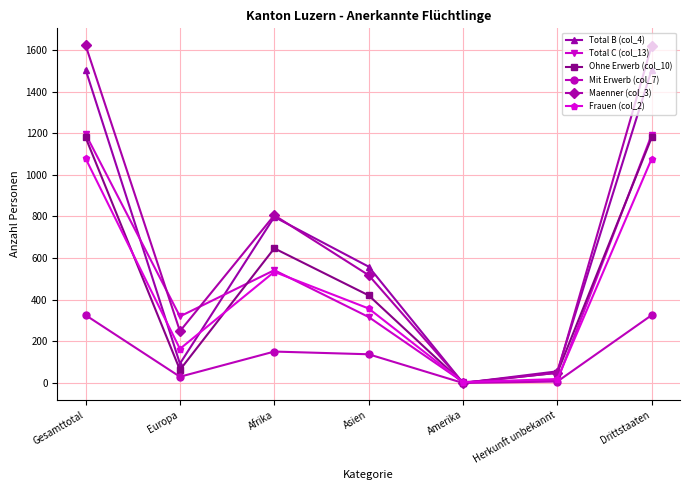

At which label is Mit Erwerb (col_7) closest to 163?

Afrika